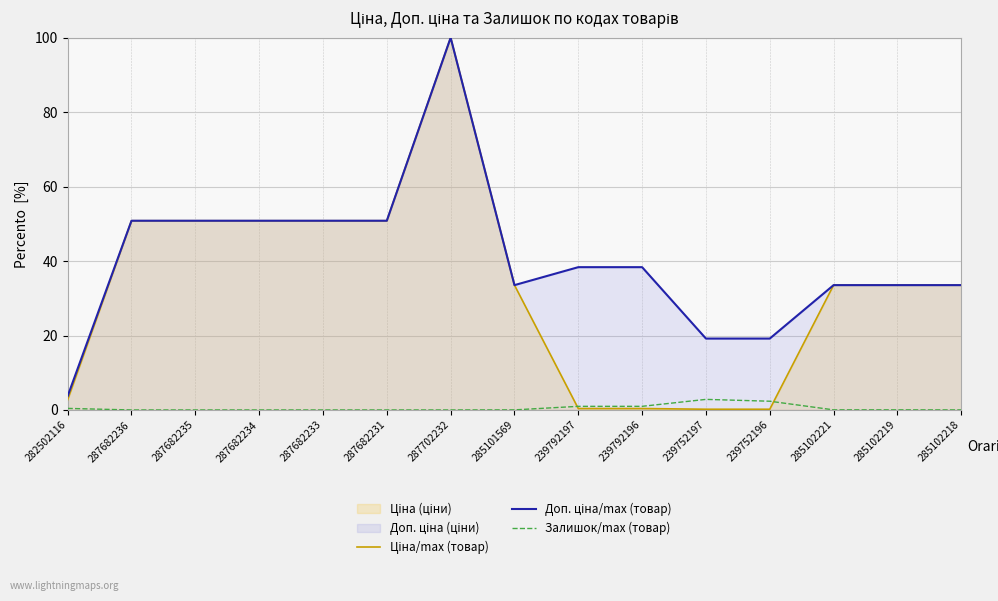

Rank the series by their average value, from lowest to highest.

Залишок/max (товар), Ціна/max (товар), Доп. ціна/max (товар)